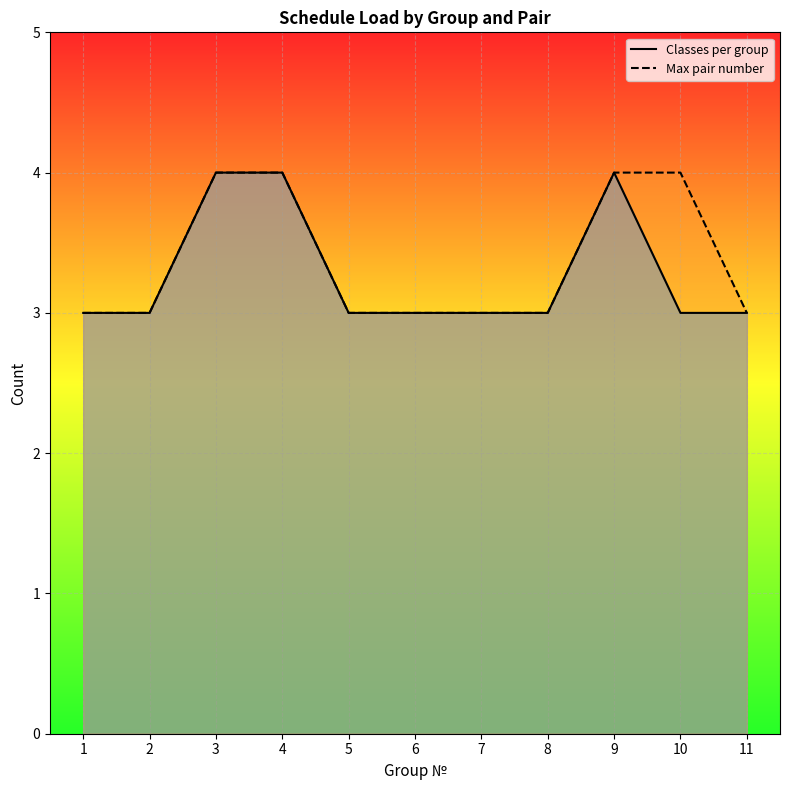

What is the maximum value for Classes per group?

4